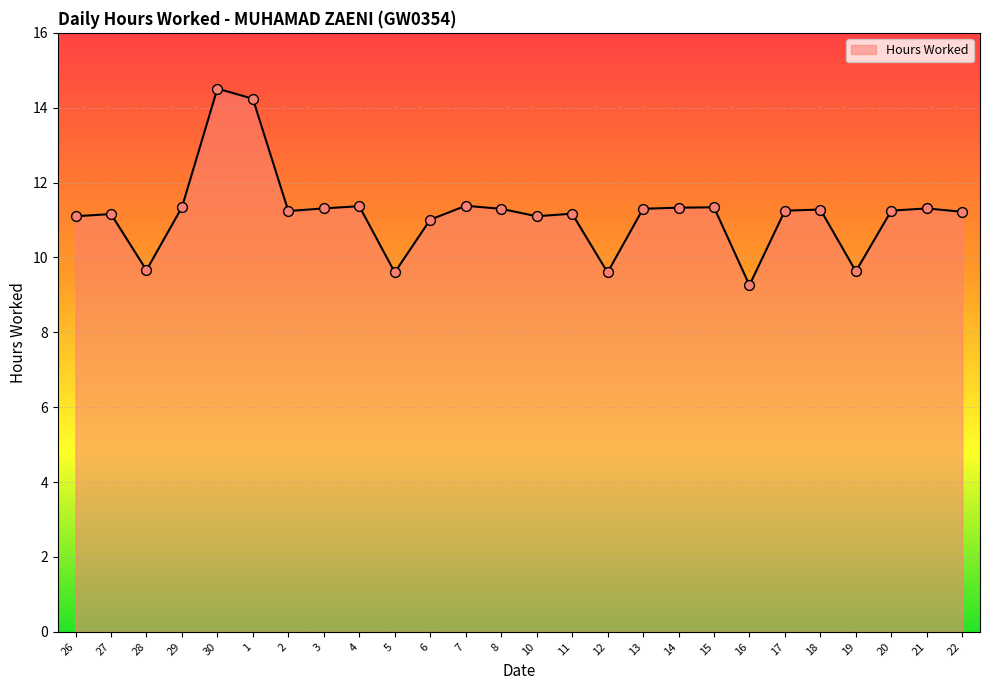

Between 30 and 5, which is larger?

30